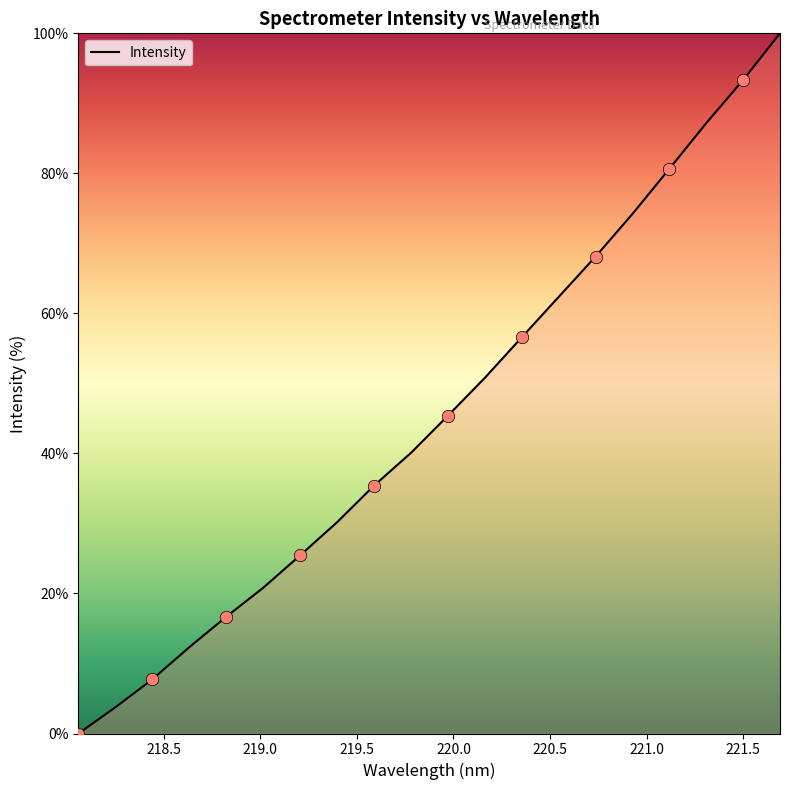

What is the difference between the maximum and minimum values?

100.0